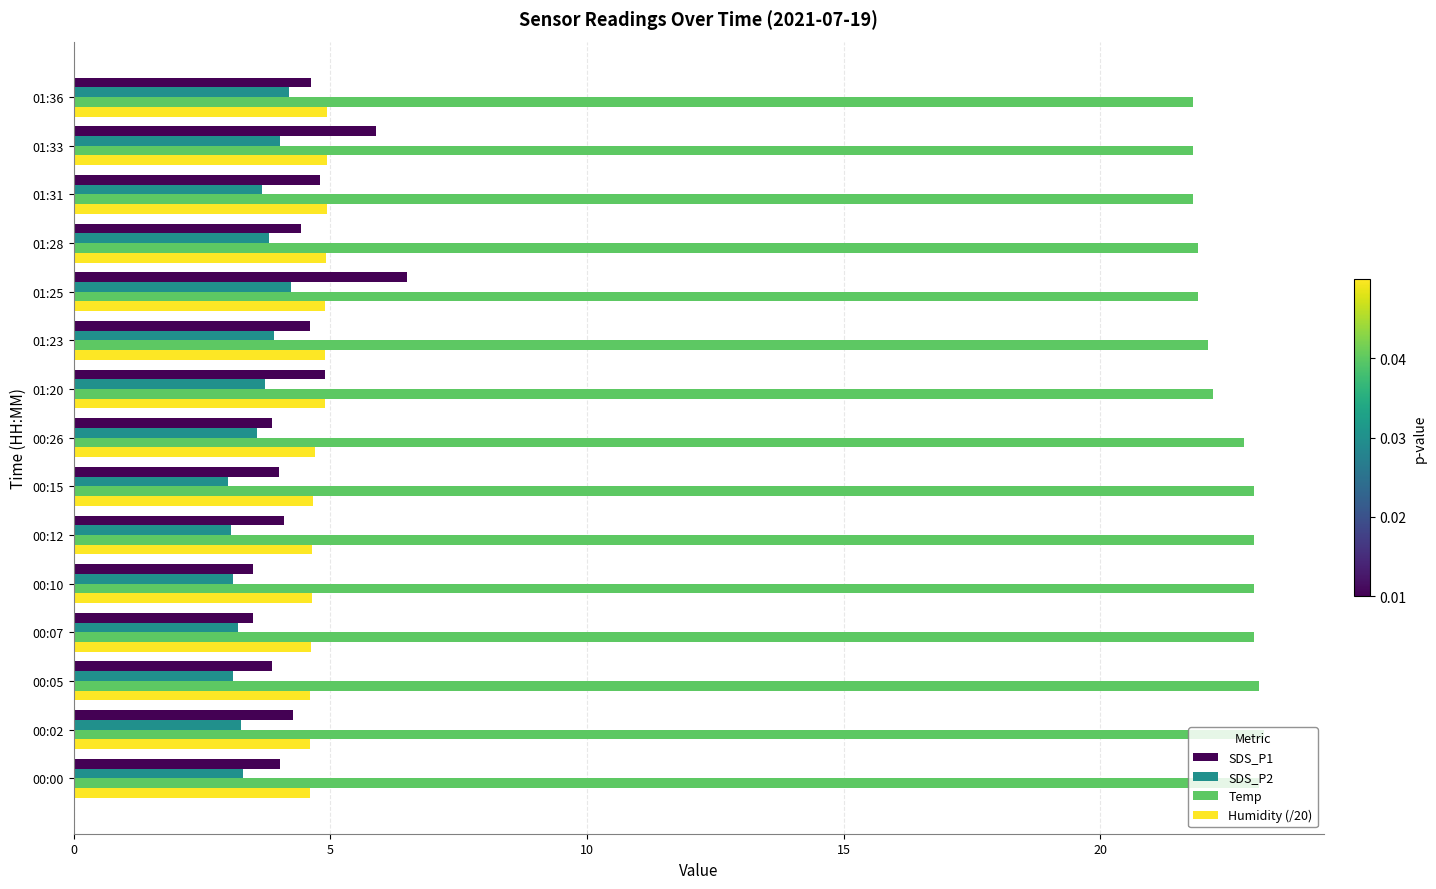

What is the highest value of the SDS_P2 series?

4.2